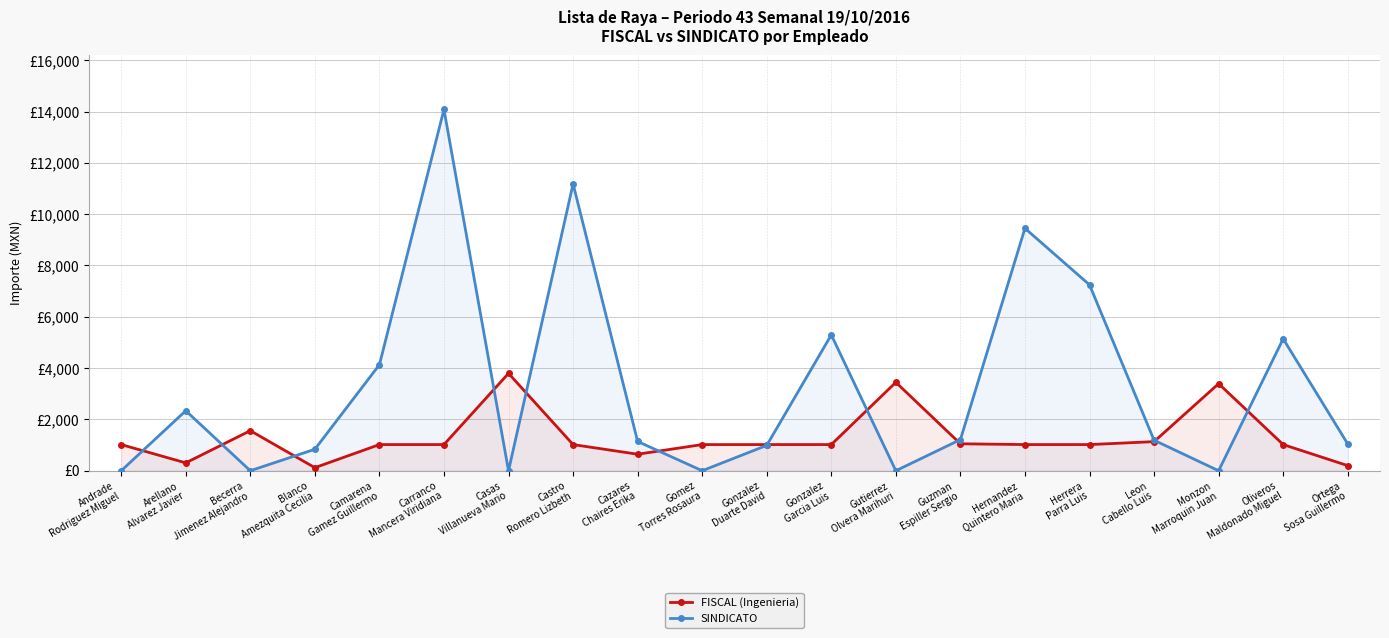

Reading right to left, what are all the values shown in this chart?

FISCAL (Ingenieria): 199.8	1019.8	3393.2	1134.2	1019.6	1019.6	1050.4	3446.2	1019.6	1019.6	1019.6	644.0	1019.6	3795.4	1019.6	1019.6	119.8	1561.0	306.6	1019.8
SINDICATO: 1044.3	5141.7	0.0	1189.4	7246.1	9447.8	1213.1	0.0	5293.5	987.7	0.0	1141.5	11178.5	0.0	14081.7	4132.0	837.1	0.0	2337.5	0.0